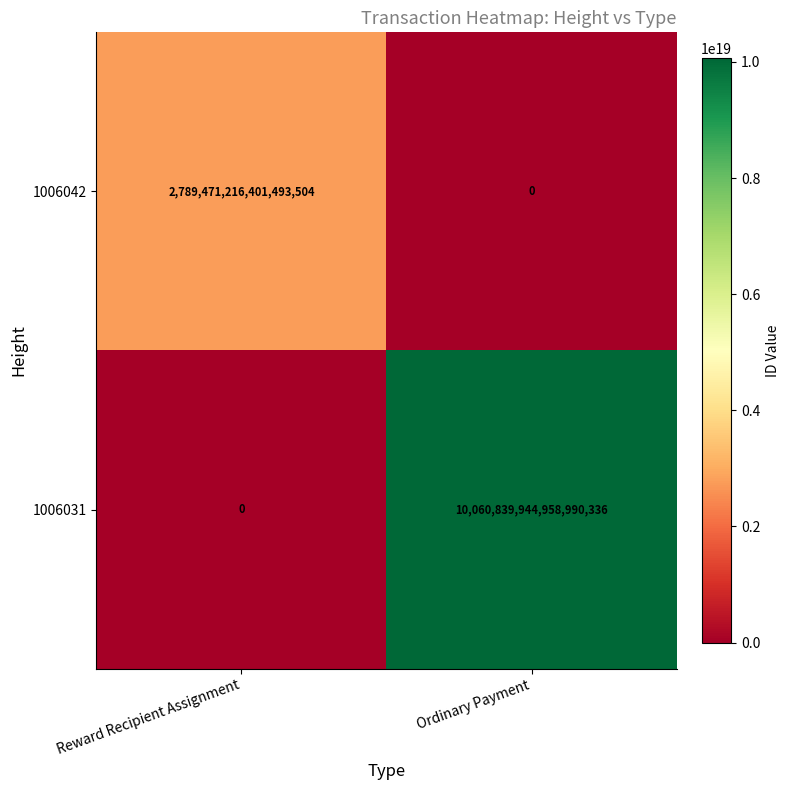

At which label does 1006031 reach its minimum?

Reward Recipient Assignment